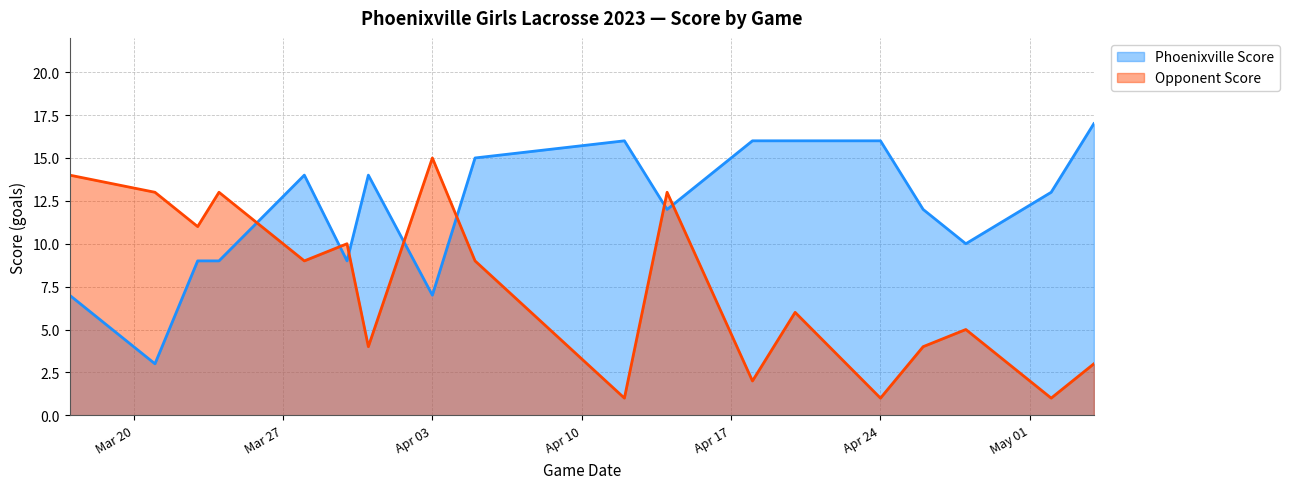

What is the sum of the Opponent Score values at 2023-03-28 and 2023-03-17?

23